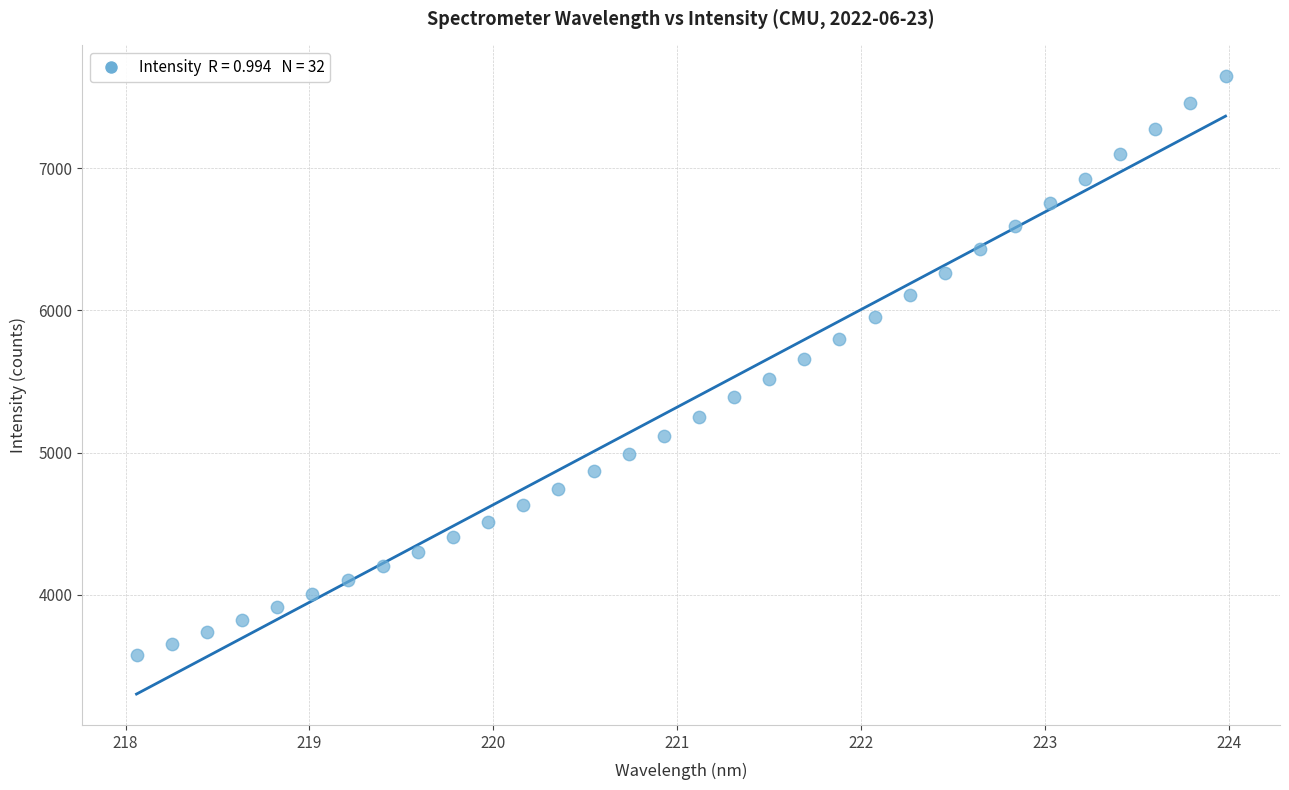

What is the range of Y values (max minus min)?

4071.9